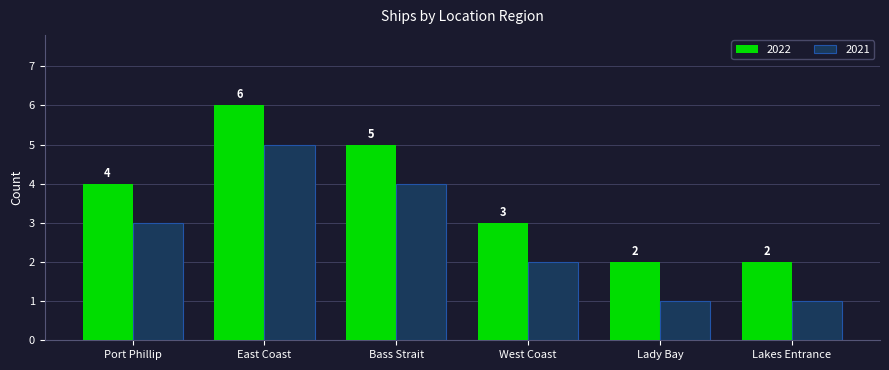

What is the label of the 5th bar from the left?

Lady Bay